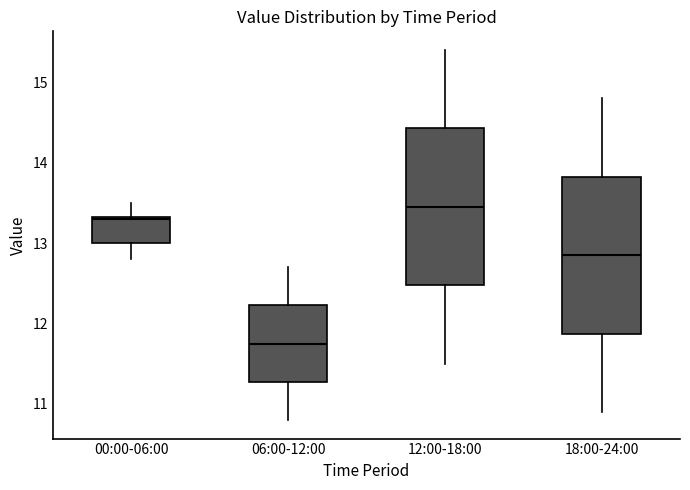

Reading left to right, read every box against the y-axis: the position of its median line, the range the box covers, and the ends of its whiskers. The values are not printed on the chart, so give them approximately, as read against the axis.

00:00-06:00: median 13.3, box 13.0 to 13.3, whiskers 12.8 to 13.5
06:00-12:00: median 11.8, box 11.3 to 12.2, whiskers 10.8 to 12.7
12:00-18:00: median 13.5, box 12.5 to 14.4, whiskers 11.5 to 15.4
18:00-24:00: median 12.9, box 11.9 to 13.8, whiskers 10.9 to 14.8